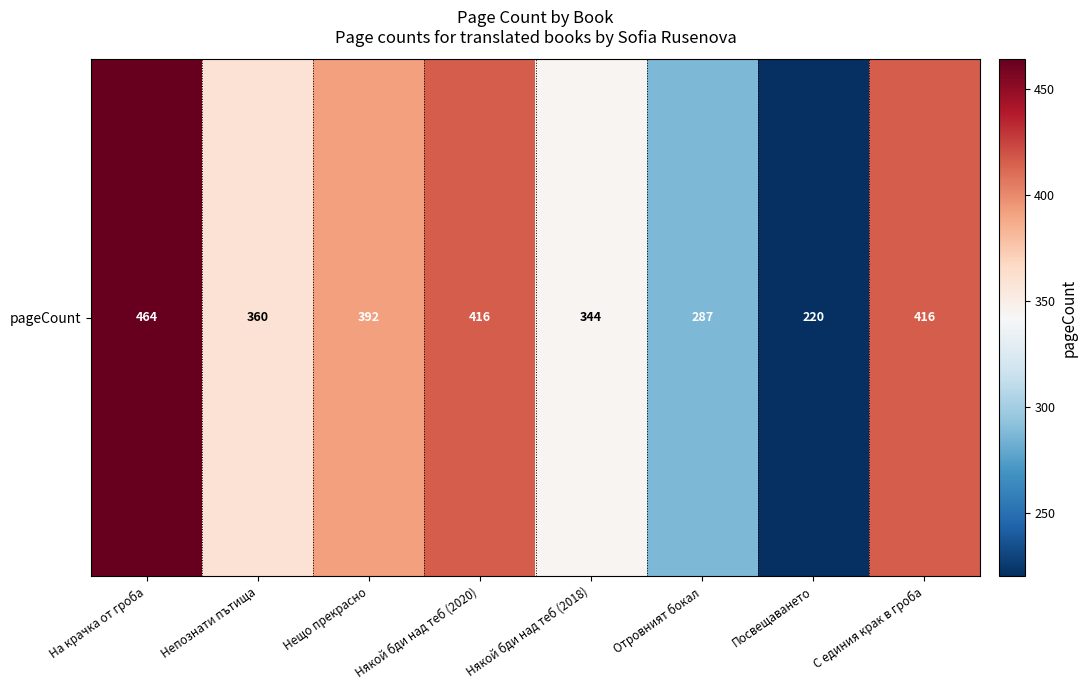

List the labels in order of value, smallest first.

Посвещаването, Отровният бокал, Някой бди над теб (2018), Непознати пътища, Нещо прекрасно, Някой бди над теб (2020), С единия крак в гроба, На крачка от гроба